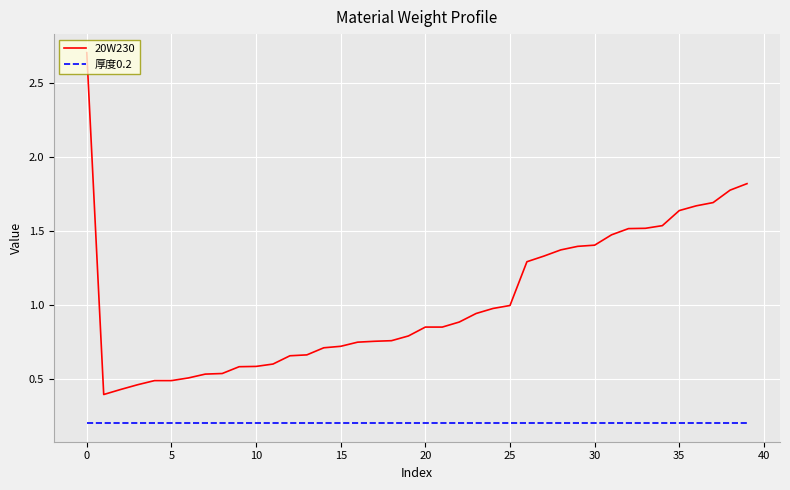

Which series has the largest range (max minus min)?

20W230